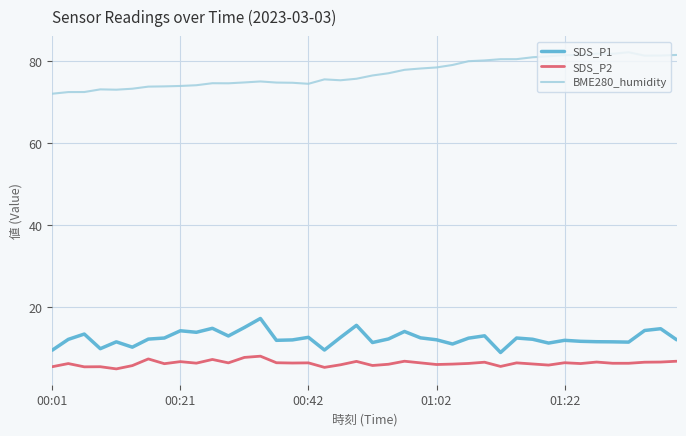

True or false: SDS_P2 and SDS_P1 intersect in this chart.

False